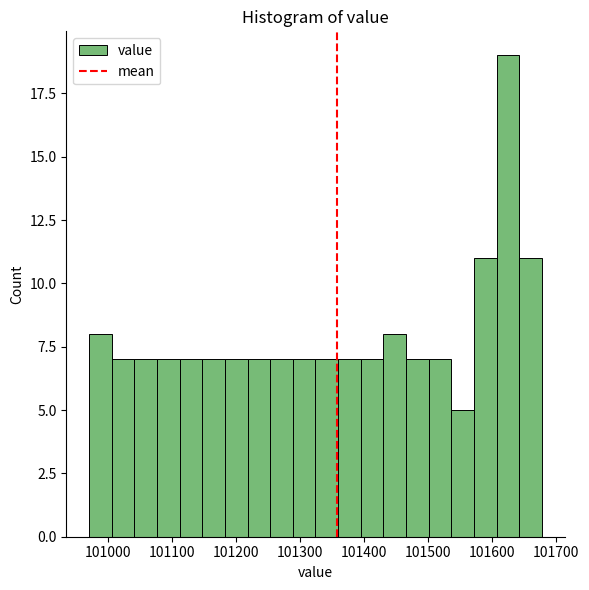

Read against the x-axis, roughly where is the centre of the tallest bar?

101620